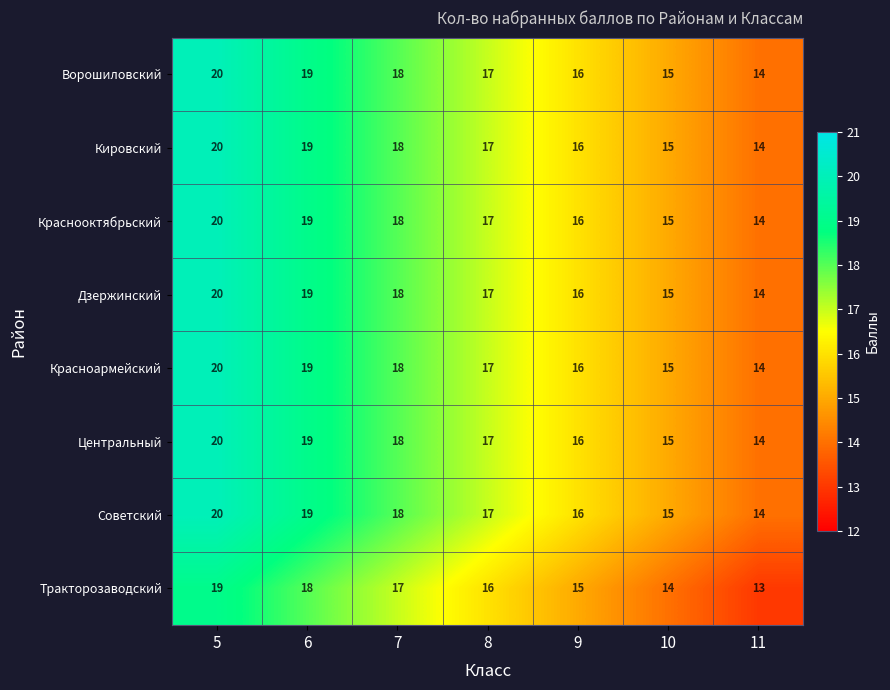

How many categories are shown in the chart?

7